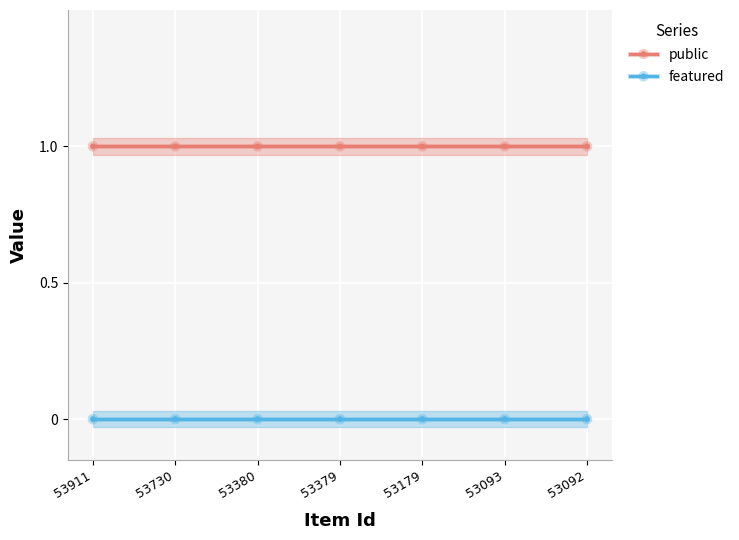

Reading left to right, extract all data points from this chart.

public: 53911=1	53730=1	53380=1	53379=1	53179=1	53093=1	53092=1
featured: 53911=0	53730=0	53380=0	53379=0	53179=0	53093=0	53092=0